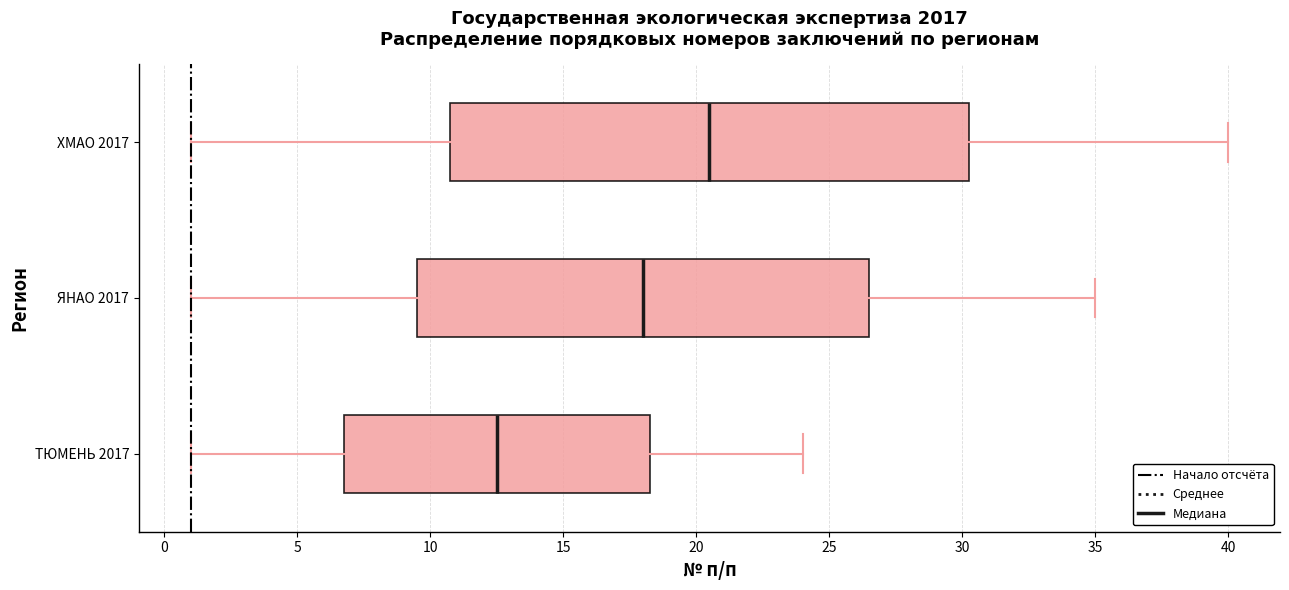

Reading bottom to top, transcribe this box plot: for each box, give where its median line is, the range the box spans, and where its two whiskers end, as read against the x-axis. The values are not printed on the chart, so give them approximately, as read against the axis.

ТЮМЕНЬ 2017: median 12.5, box 7.0 to 18.5, whiskers 1.0 to 24.0
ЯНАО 2017: median 18.0, box 9.5 to 26.5, whiskers 1.0 to 35.0
ХМАО 2017: median 20.5, box 11.0 to 30.5, whiskers 1.0 to 40.0